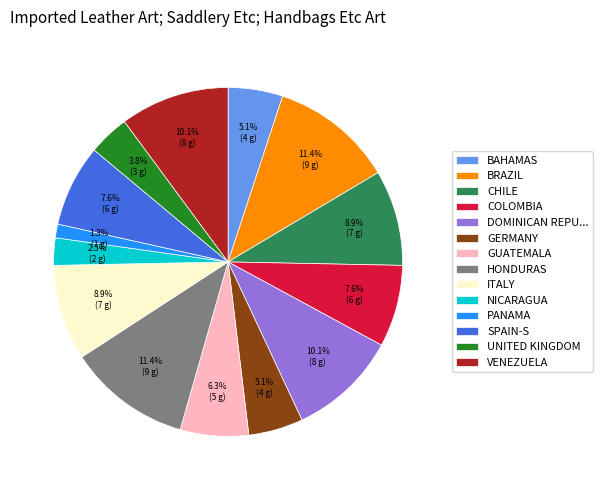

Is there any slice that represents more than half of the pie?

No